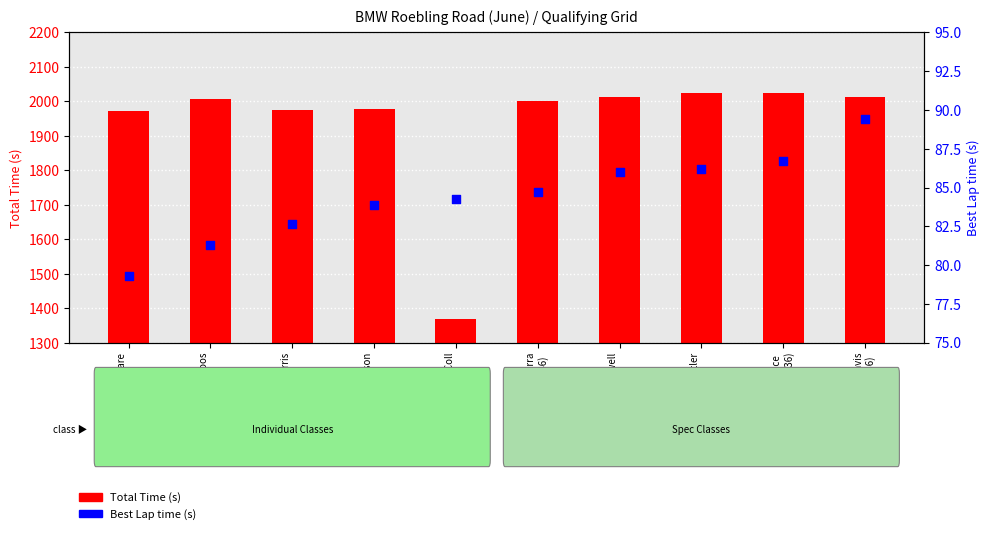

Which series reaches the maximum Y coordinate?

Total Time (s)